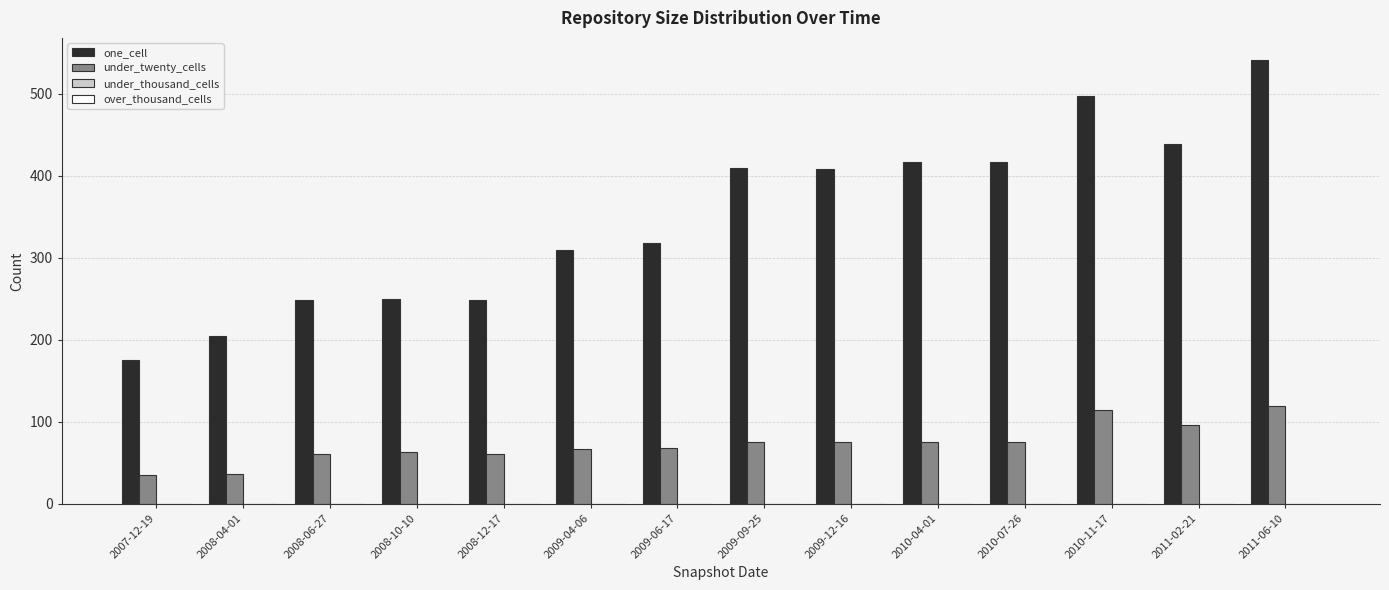

How many groups of bars are there?

14